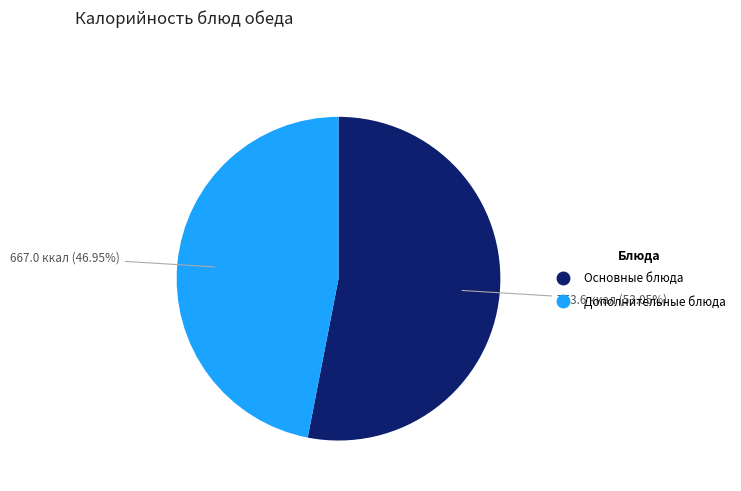

Is there any slice that represents more than half of the pie?

Yes